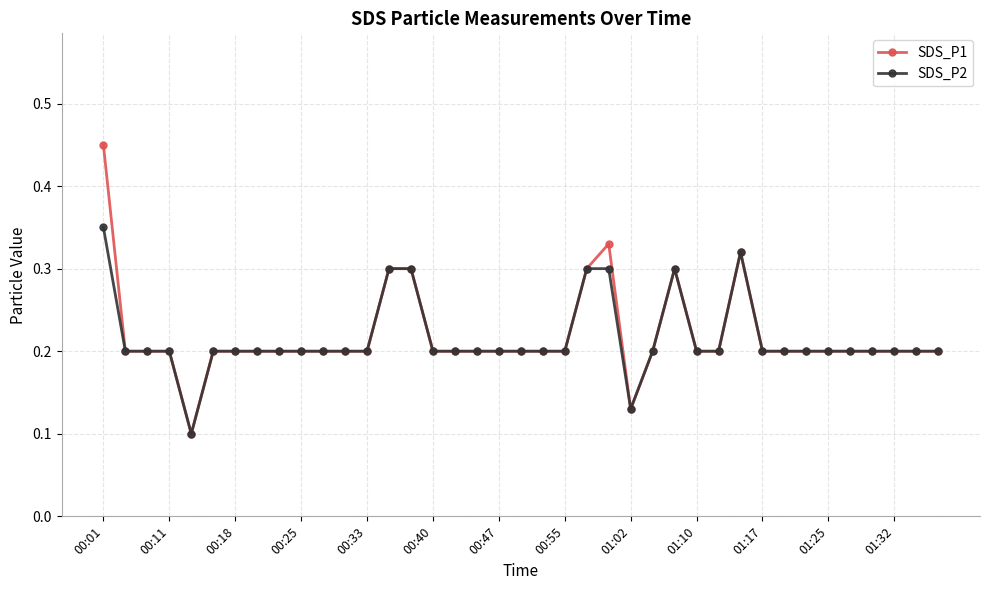

True or false: SDS_P1 has more than 2 points higher than both neighbors.

True